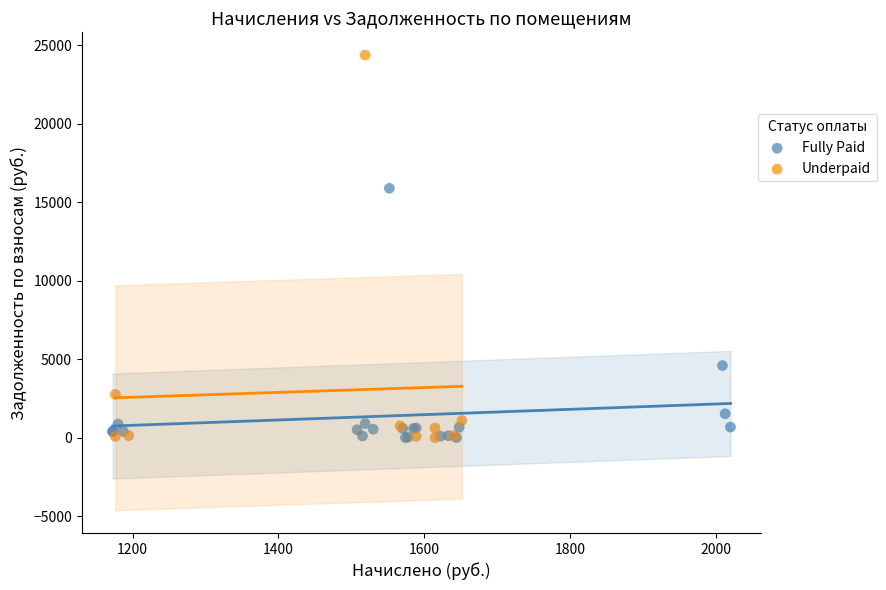

Which series reaches the maximum Y coordinate?

Underpaid